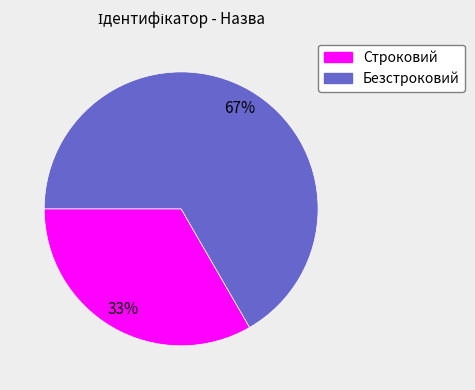

Is it true that Строковий is 42% of the pie?

False